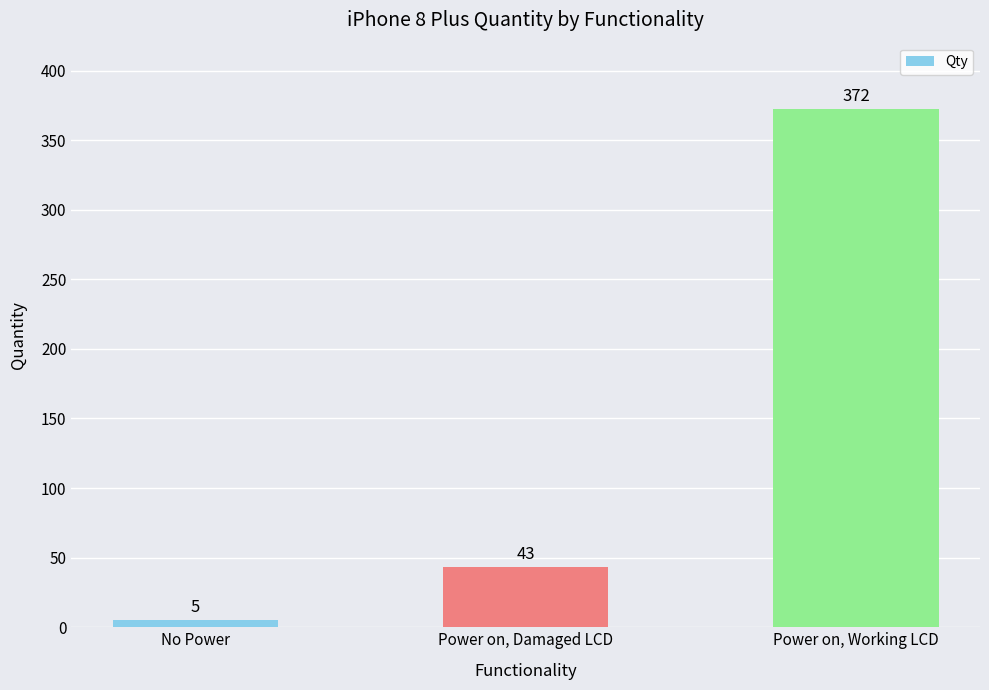

How many data points are less than 43?

1